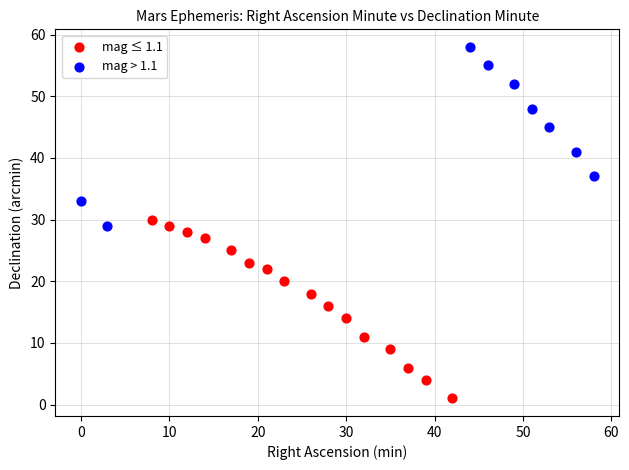

Which series reaches the maximum Y coordinate?

mag > 1.1